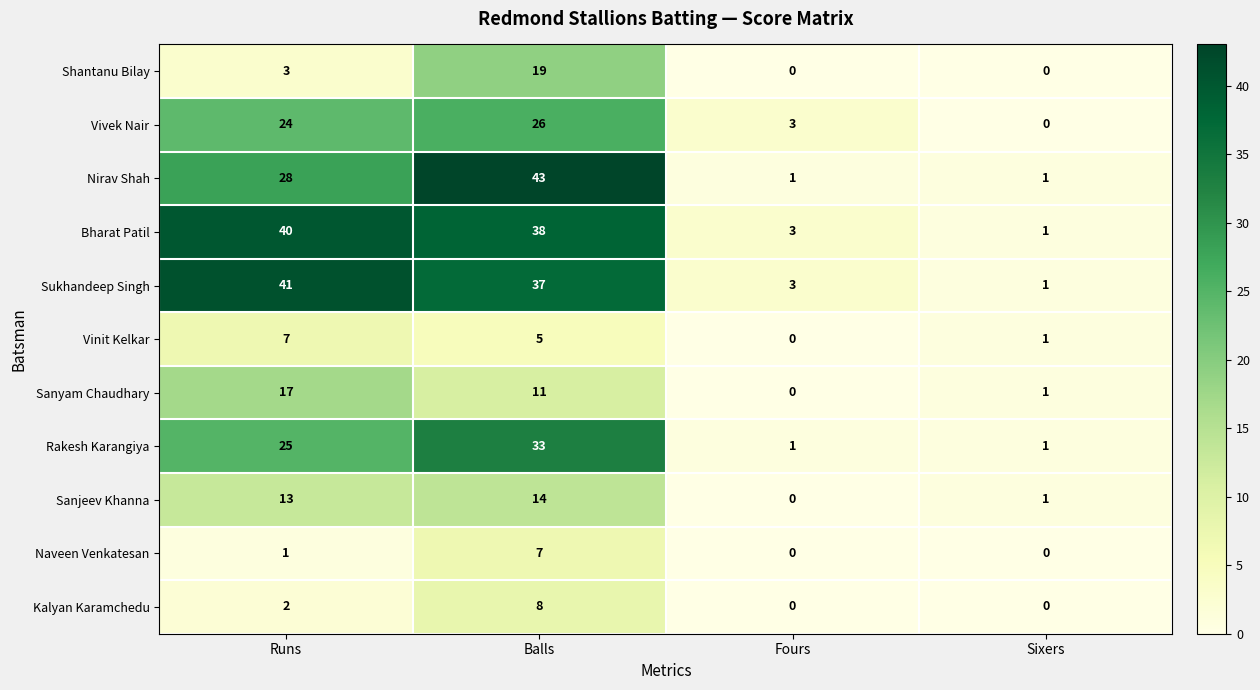

At how many categories does at least one series exceed 15?

2